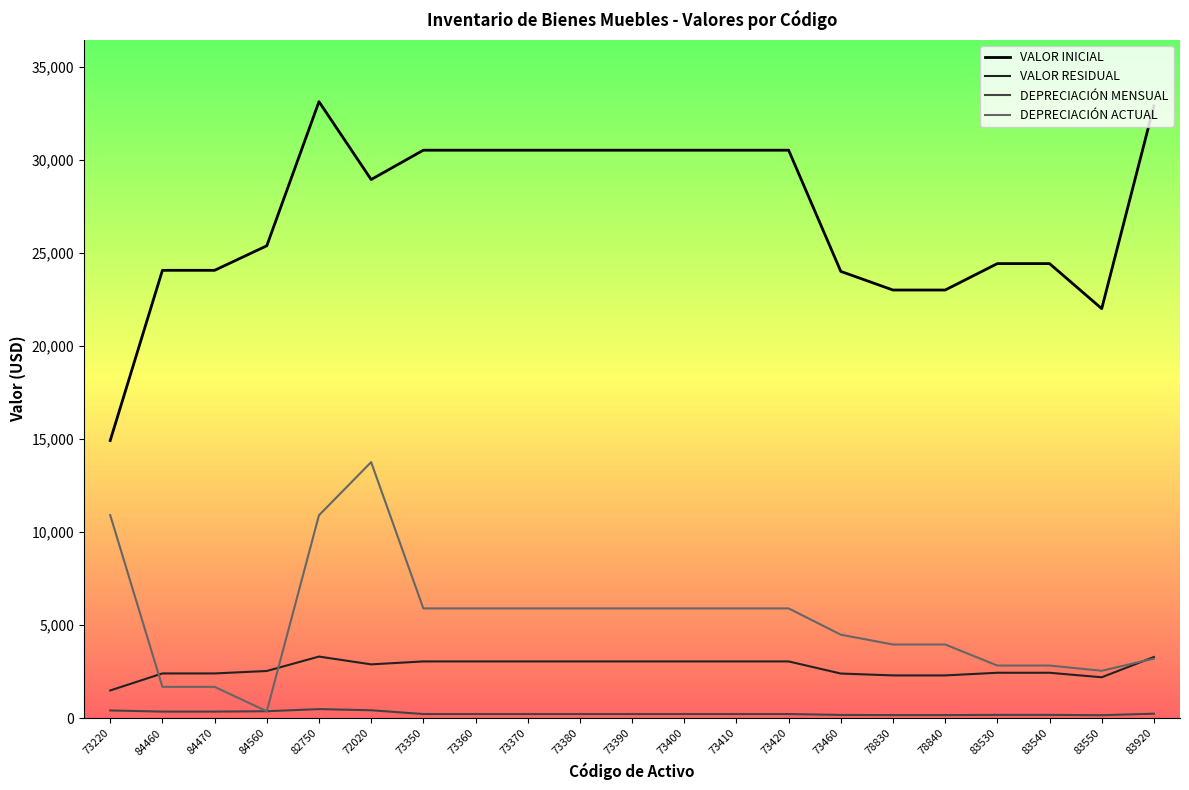

What is the average value of the VALOR INICIAL series?

27060.4